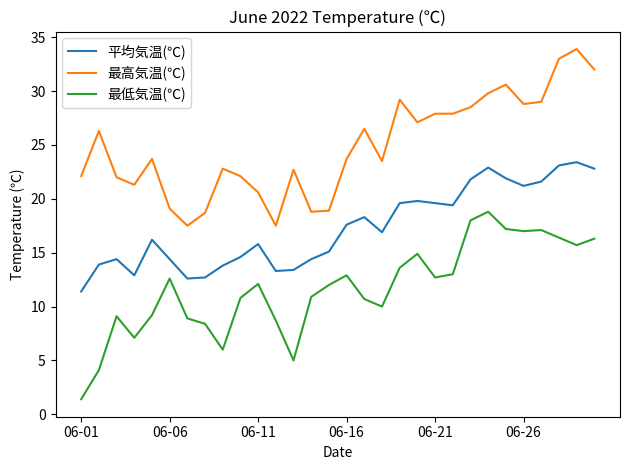

True or false: 最低気温(℃) and 最高気温(℃) intersect in this chart.

False